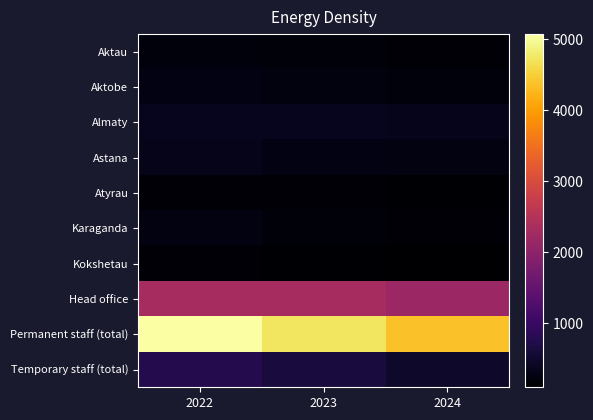

Which label corresponds to the largest value in the chart?

2022